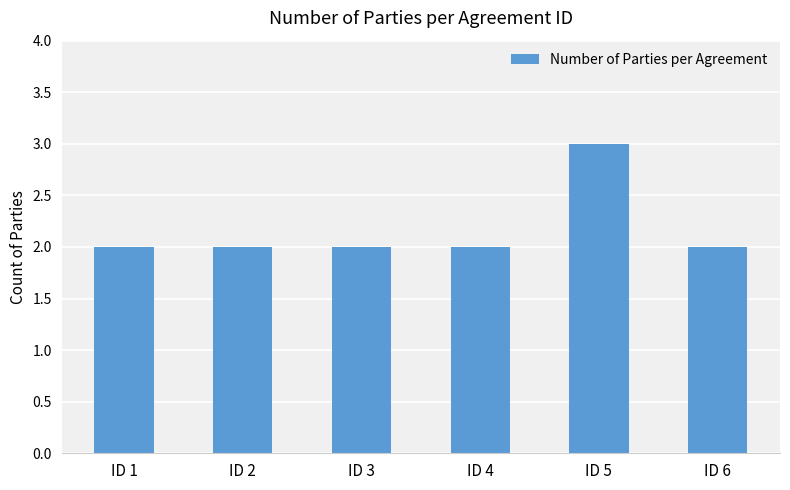

What is the value of the 4th bar from the left?

2